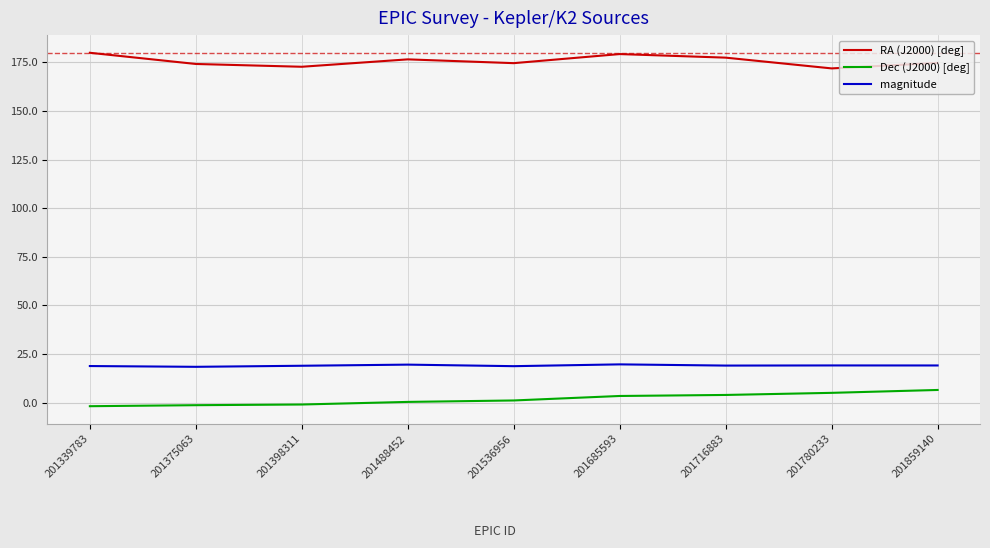

Does the chart display data point markers on the line(s)?

No